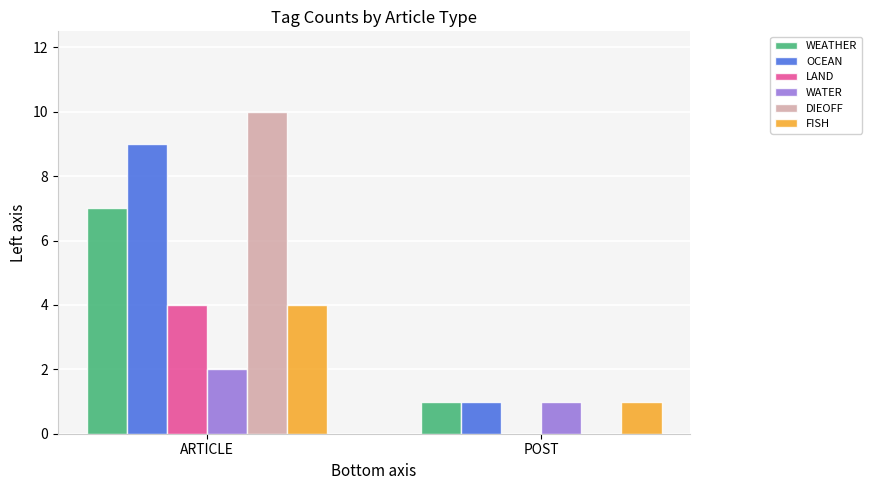

What is the maximum value shown in the chart?

10